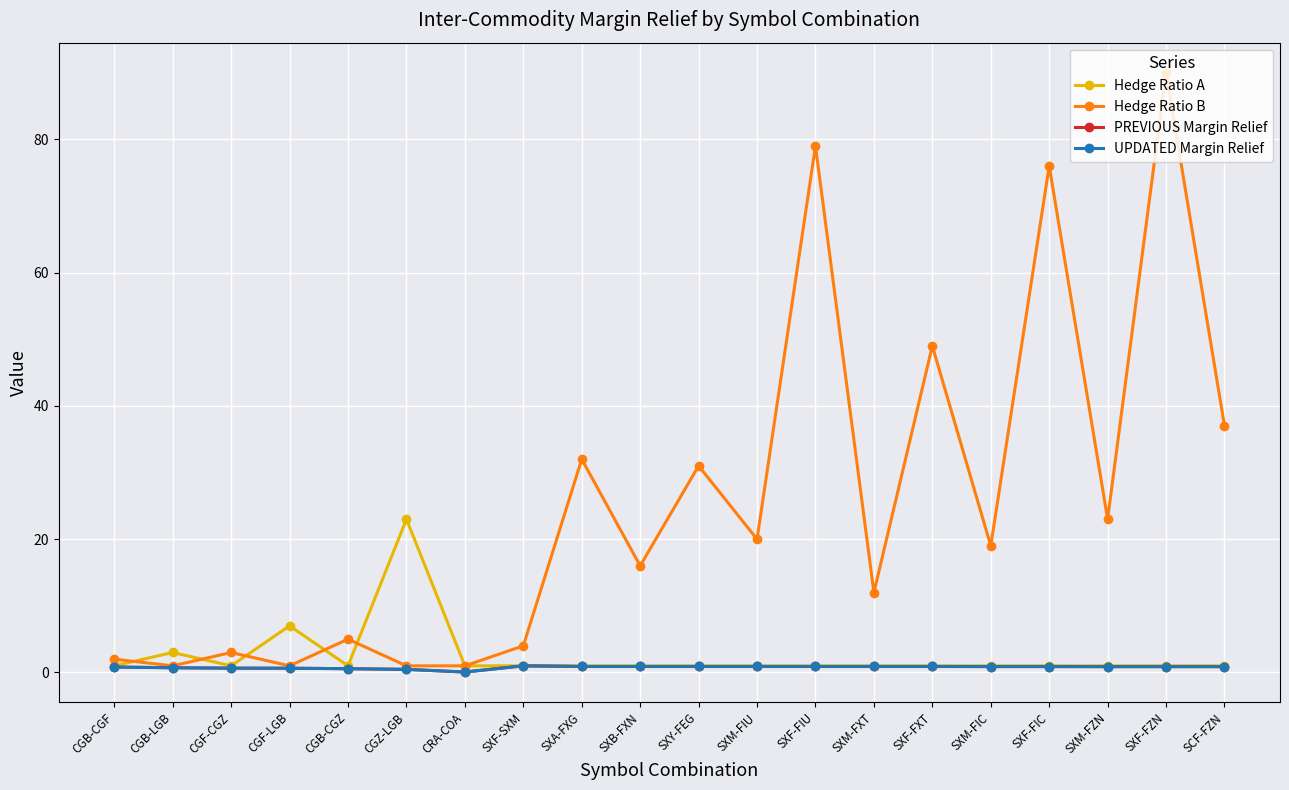

Is this an area chart (filled region under the line)?

No